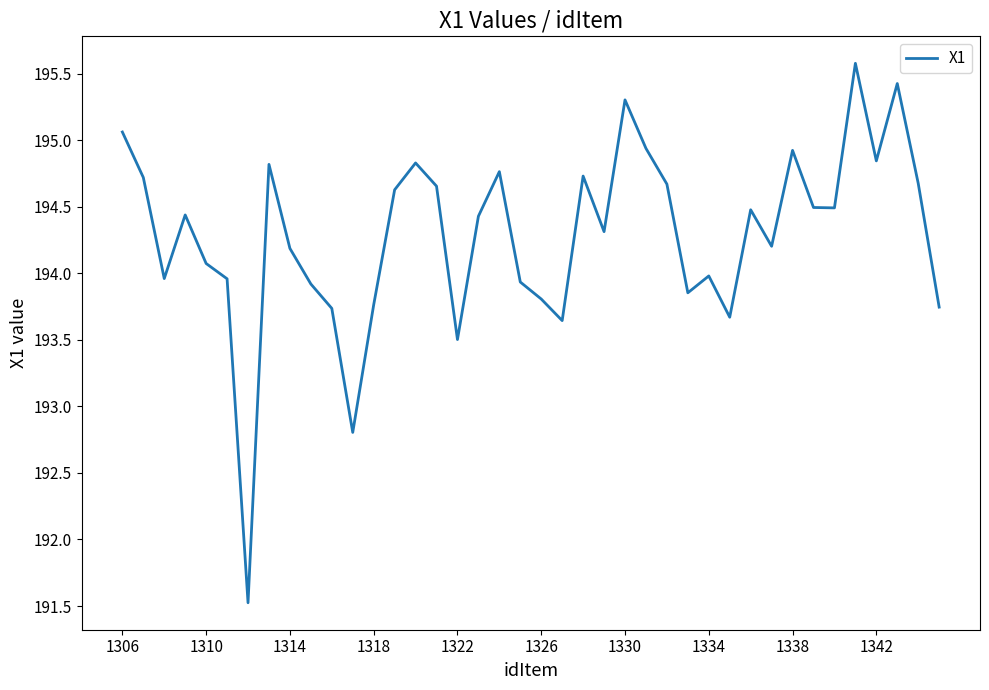

What is the minimum value shown in the chart?

191.5